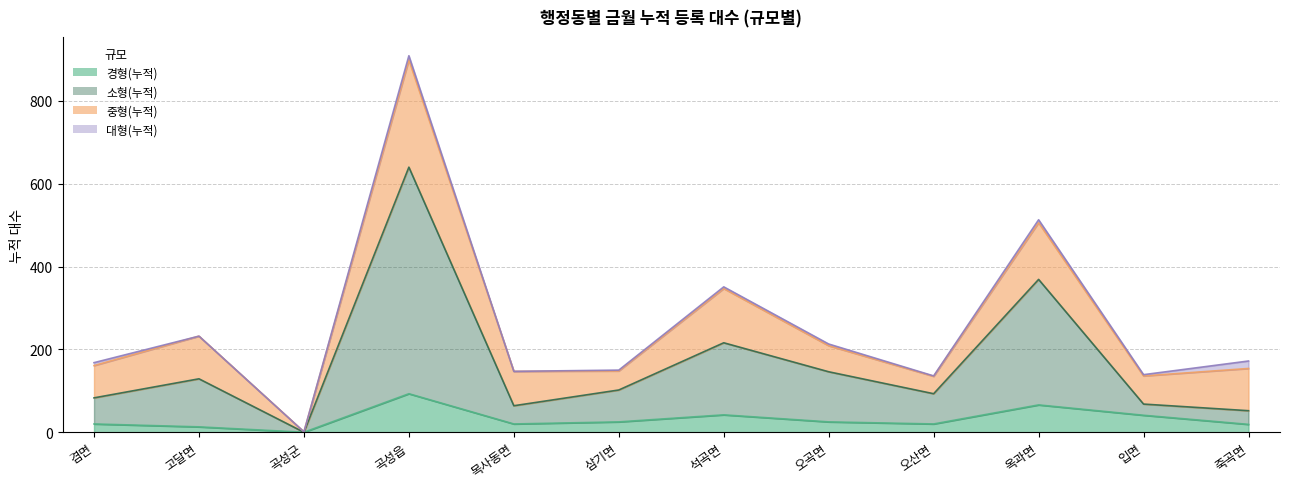

How many interior local peaks does the 경형(누적) series have?

3